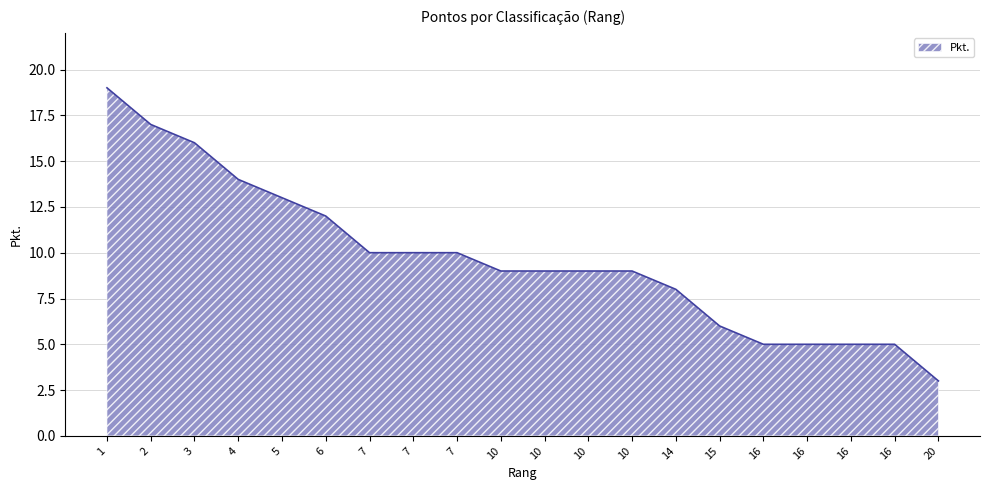

True or false: the data shows 3 at 14.

False